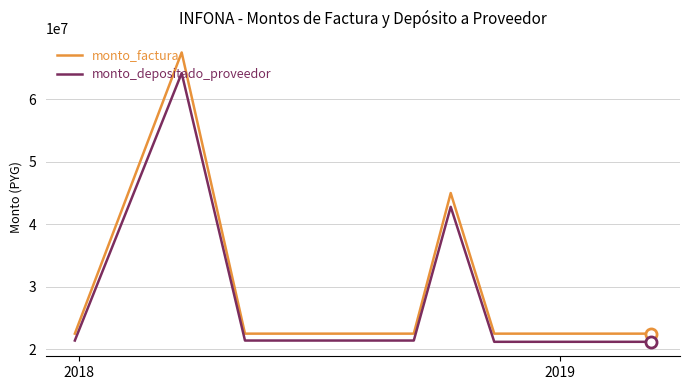

True or false: monto_depositado_proveedor and monto_factura intersect in this chart.

False